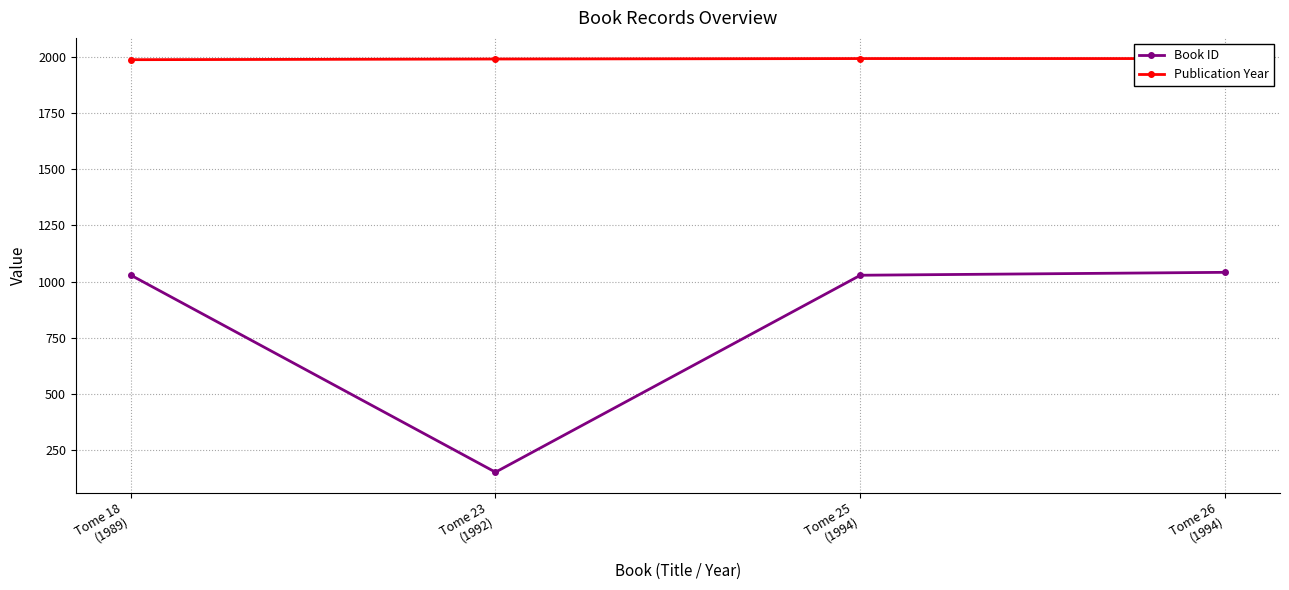

True or false: Publication Year has more than 0 interior local peaks.

False